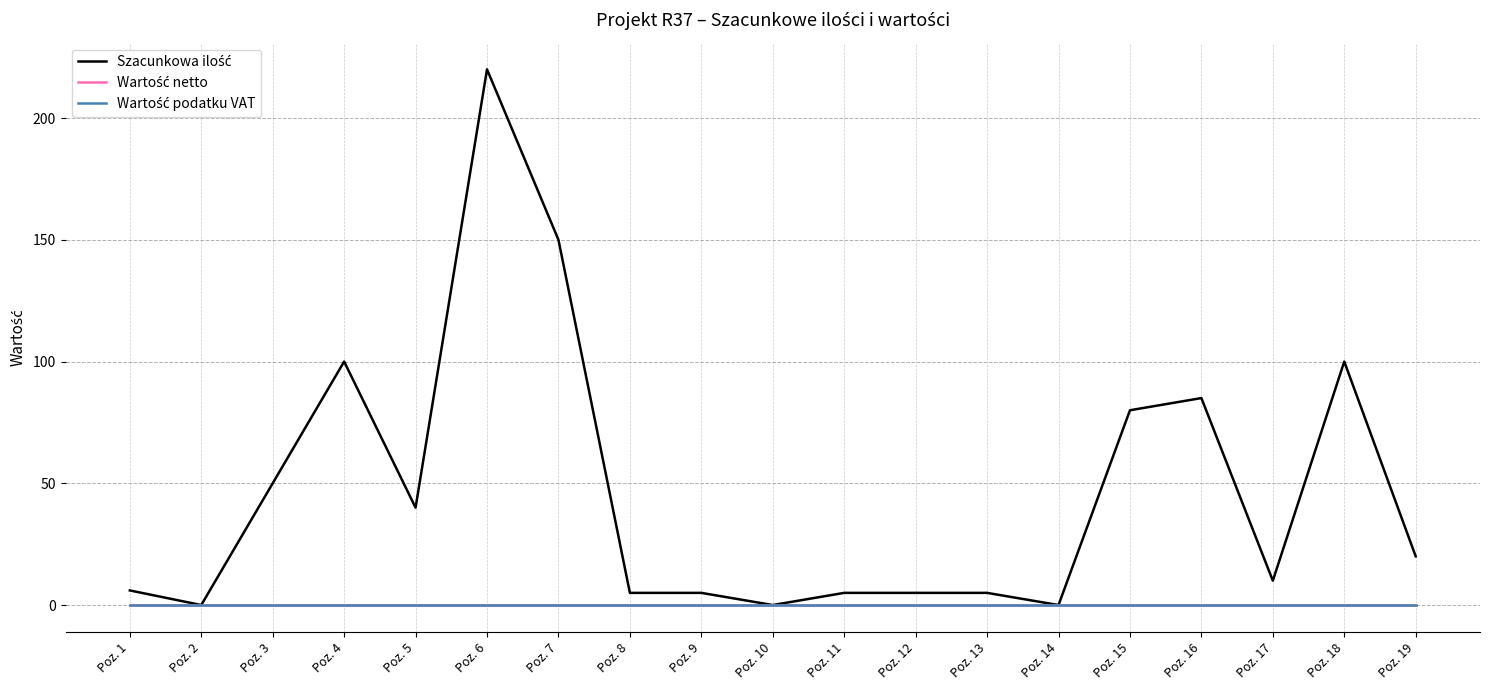

List the labels in order of Wartość netto value, smallest first.

Poz. 1, Poz. 2, Poz. 3, Poz. 4, Poz. 5, Poz. 6, Poz. 7, Poz. 8, Poz. 9, Poz. 10, Poz. 11, Poz. 12, Poz. 13, Poz. 14, Poz. 15, Poz. 16, Poz. 17, Poz. 18, Poz. 19